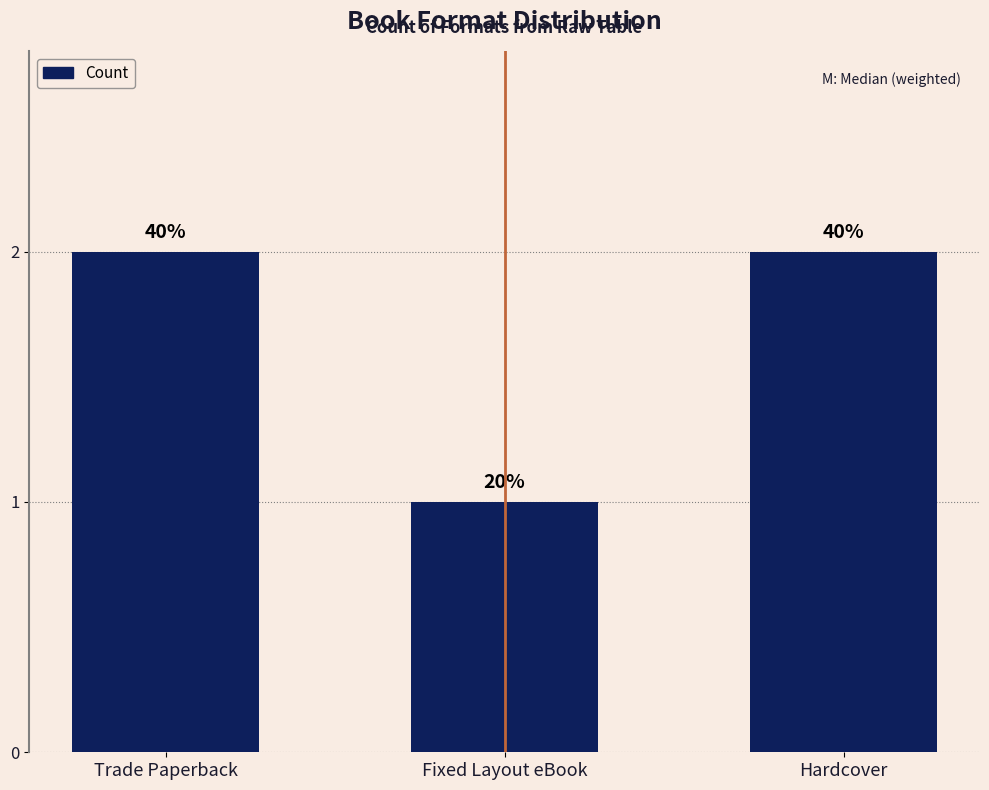

What is the label of the 1st bar from the right?

Hardcover